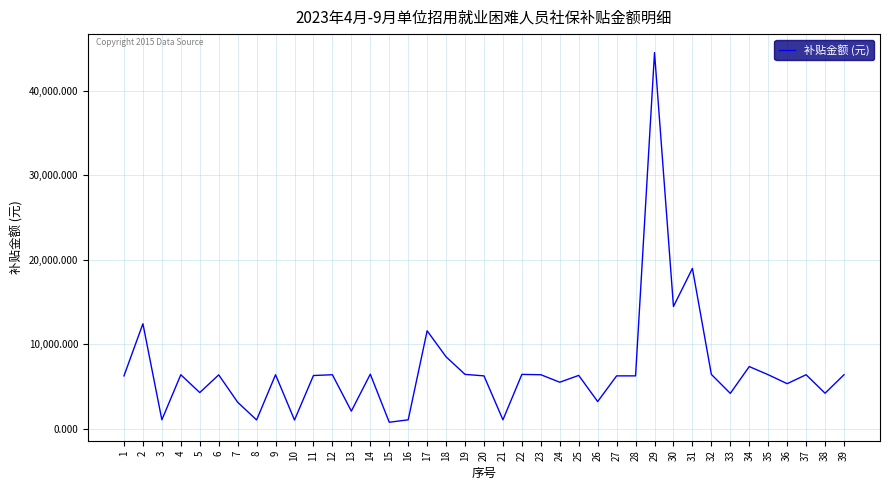

What is the sum of all values?

271144.5